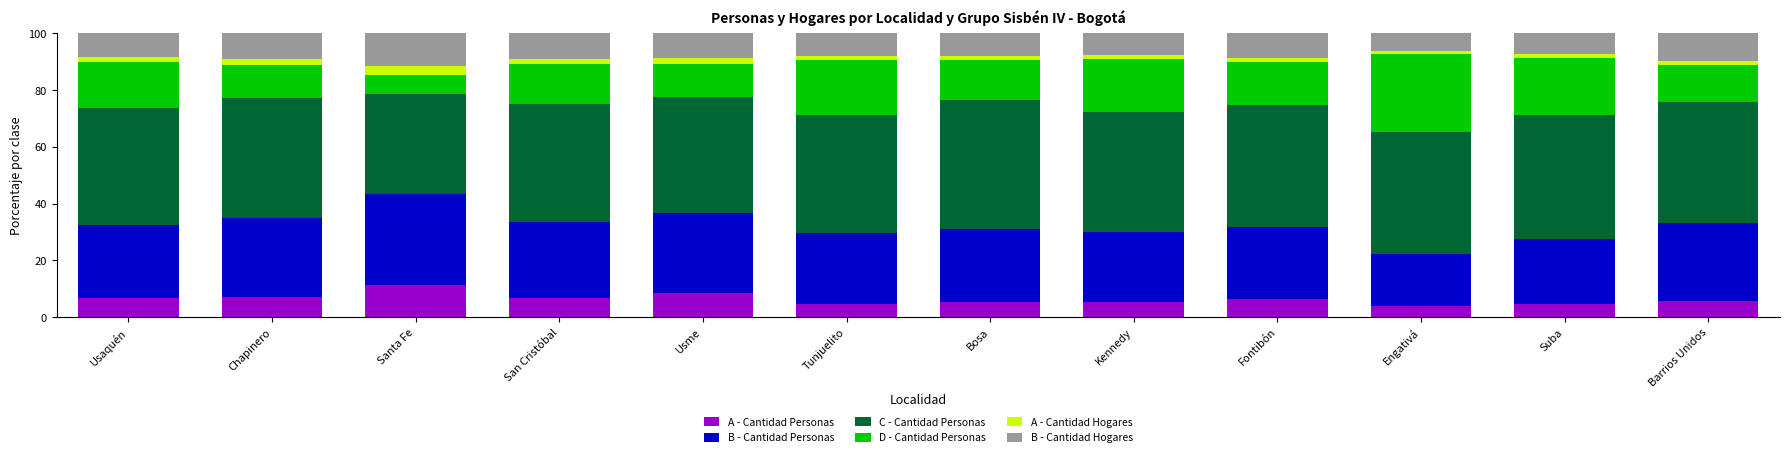

What is the lowest value of the A - Cantidad Personas series?

3.8